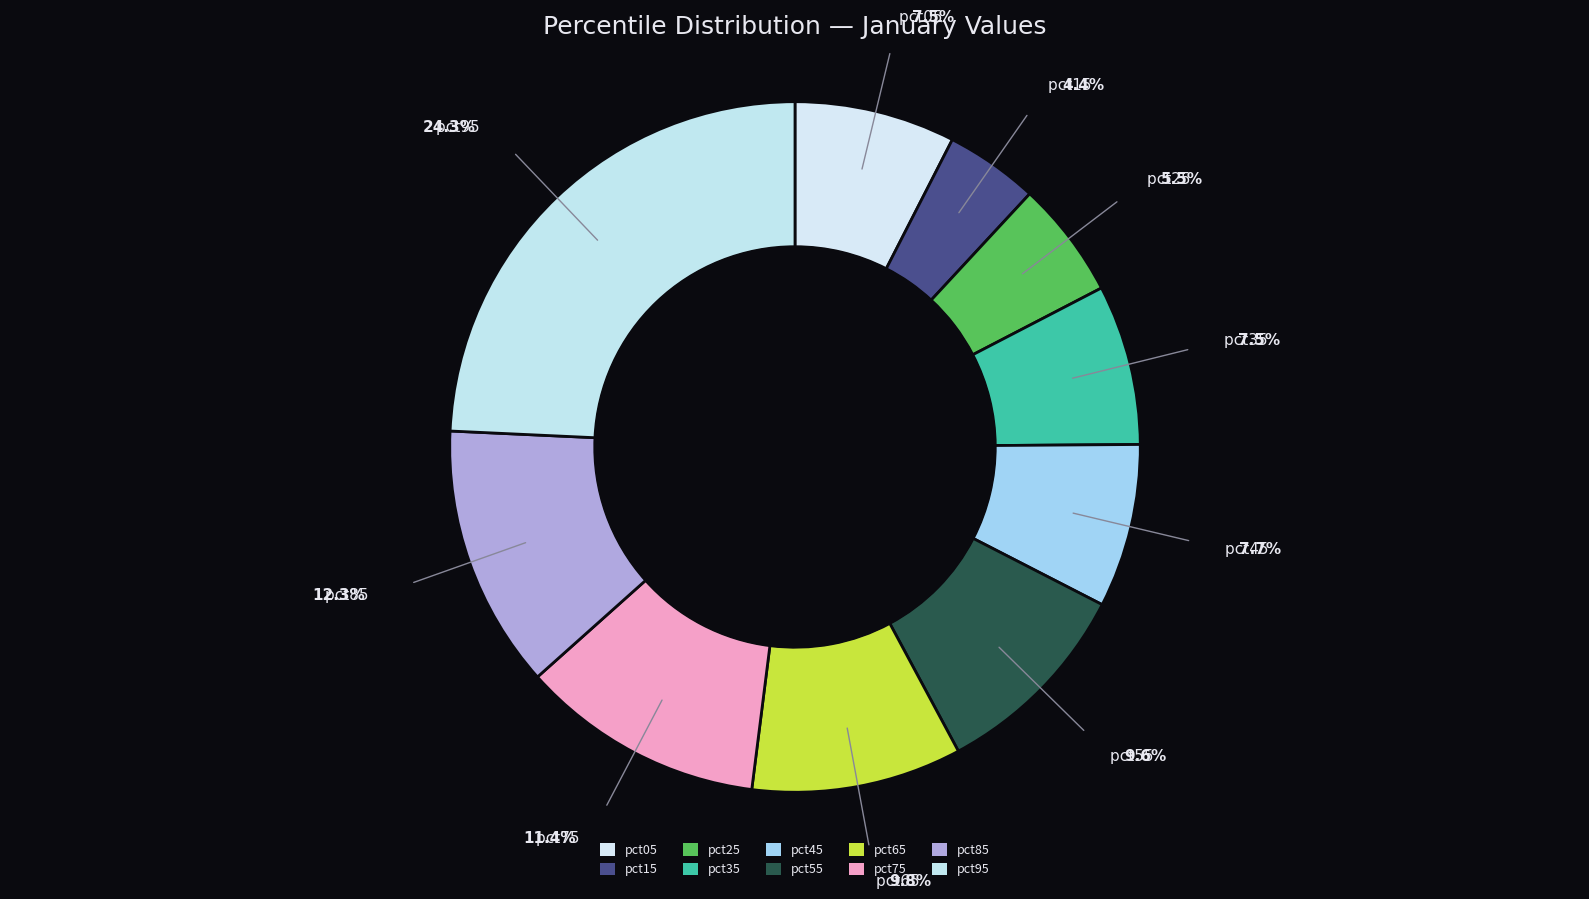

Rank the categories by value from highest to lowest.

pct95, pct85, pct75, pct65, pct55, pct45, pct05, pct35, pct25, pct15